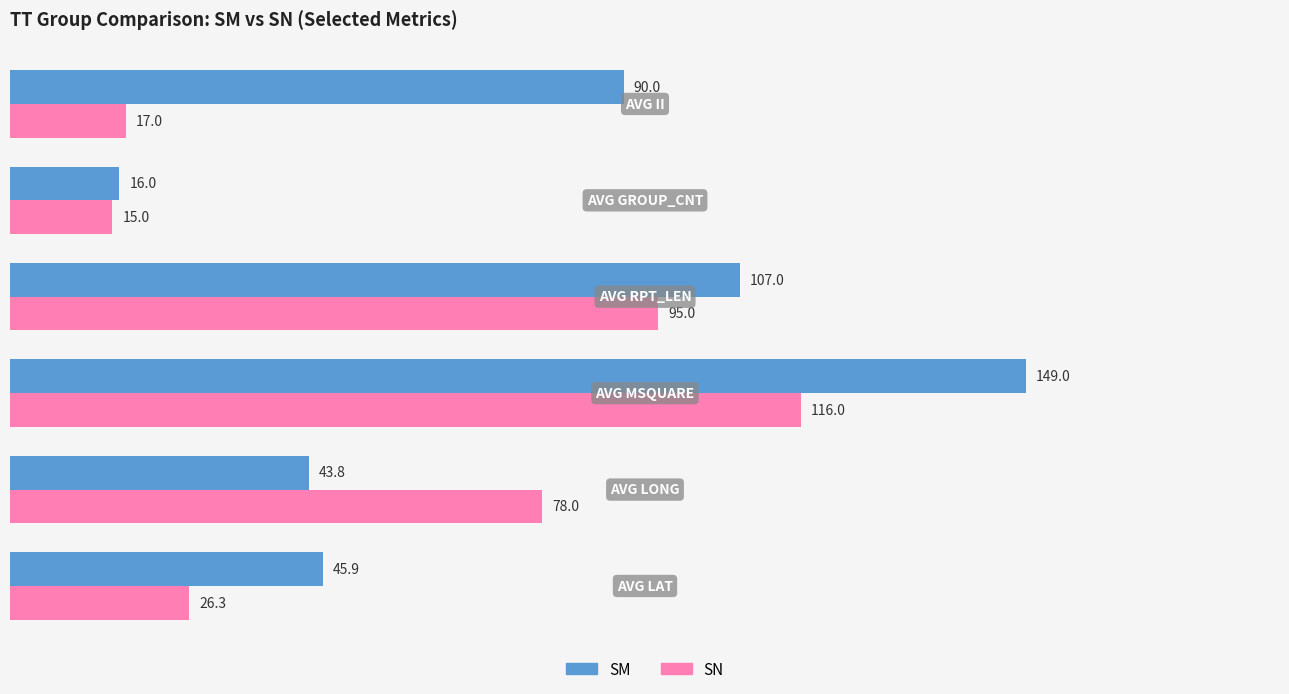

What is the maximum value for SM?

149.0